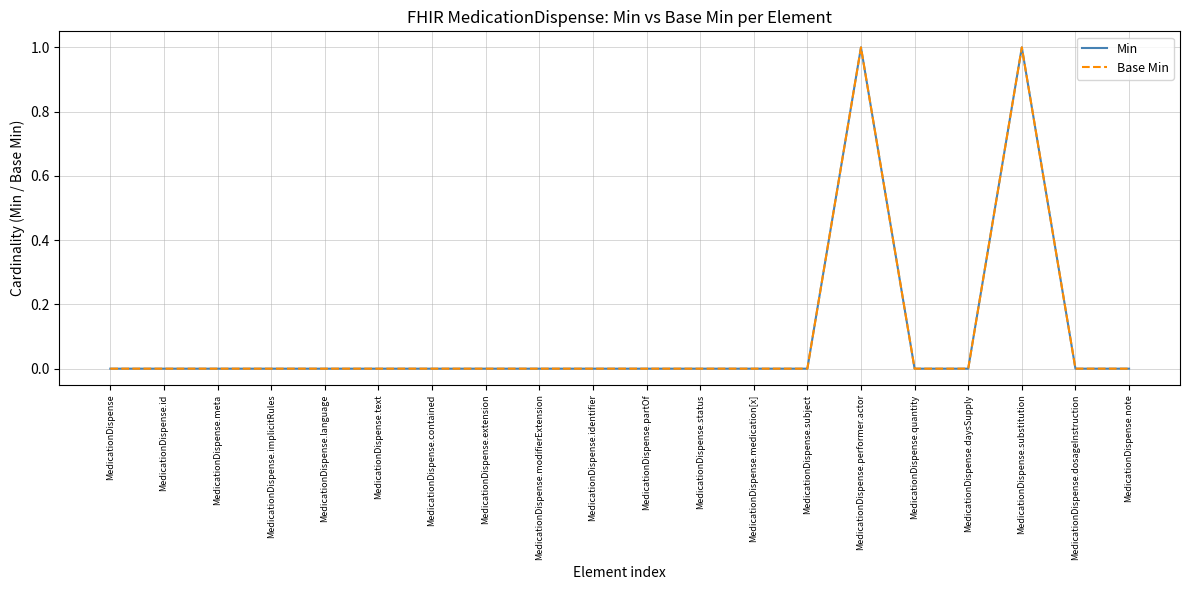

Where is the first local maximum for Base Min?

MedicationDispense.performer.actor